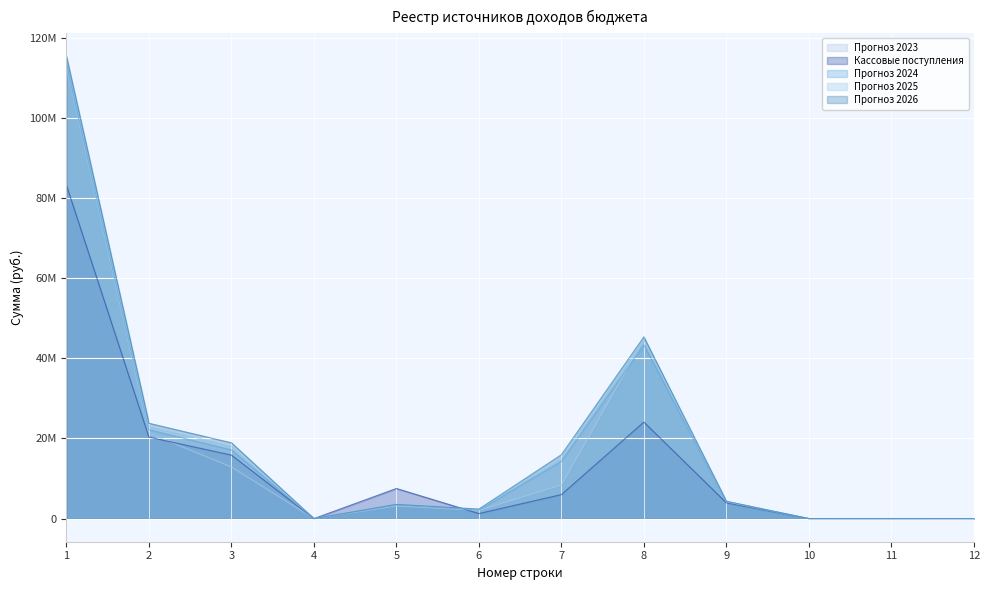

Reading left to right, transcribe all the data shown in this chart.

Прогноз 2023: 1=112710000.0	2=21303770.0	3=12875000.0	4=0.0	5=3149000.0	6=2038000.0	7=8408000.0	8=44709000.0	9=4281650.0	10=3700.0	11=1000.0	12=2000.0
Кассовые поступления: 1=83198427.1	2=20332662.7	3=15848593.0	4=0.0	5=7514569.6	6=1261698.9	7=5990599.1	8=24094643.2	9=3945394.1	10=2100.0	11=400.0	12=5200.0
Прогноз 2024: 1=113364960.0	2=22182720.0	3=17151170.0	4=0.0	5=3517450.0	6=2160280.0	7=14302000.0	8=43367000.0	9=4155333.3	10=2000.0	11=1000.0	12=2400.0
Прогноз 2025: 1=114906720.0	2=23051520.0	3=18094480.0	4=0.0	5=3528000.0	6=2279090.0	7=15105000.0	8=44666000.0	9=4247123.3	10=2000.0	11=1000.0	12=2400.0
Прогноз 2026: 1=115355900.0	2=23790870.0	3=18908740.0	4=0.0	5=3537880.0	6=2381650.0	7=15946000.0	8=45352000.0	9=4341033.3	10=2000.0	11=1000.0	12=2400.0